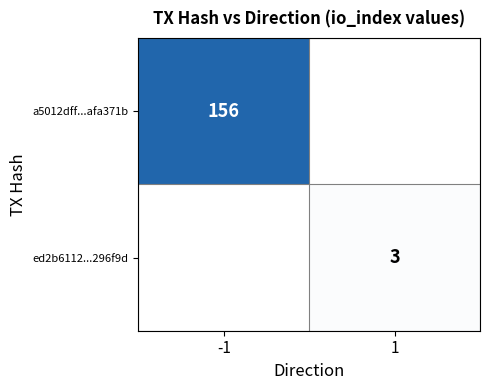

Count the number of data series in this chart.

2